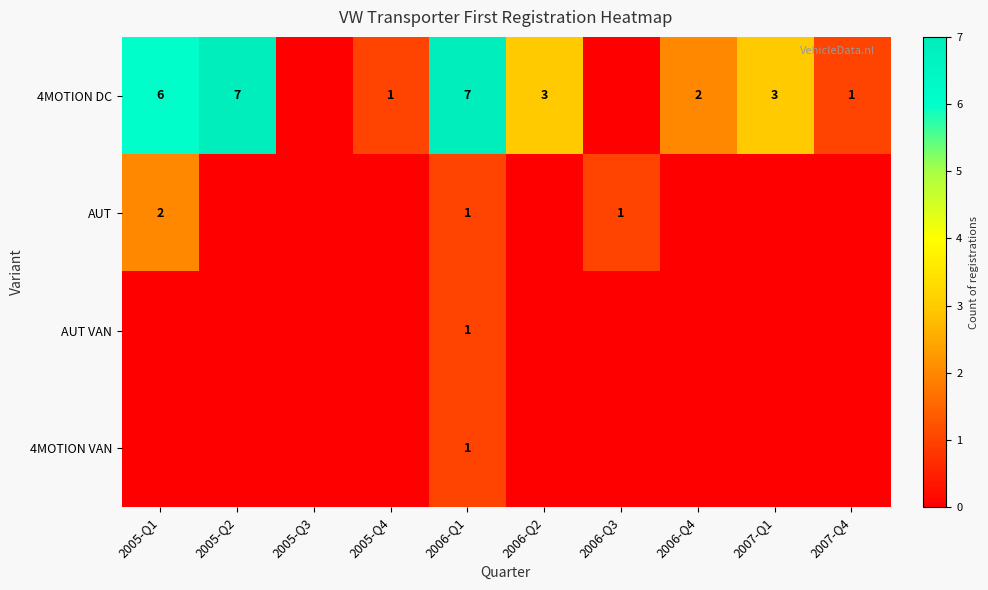

What is the difference between the highest and lowest values at 2005-Q2?

7